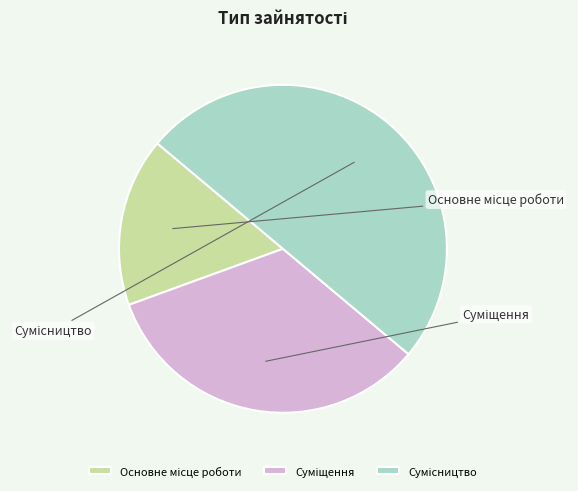

Count the number of slices in the pie.

3